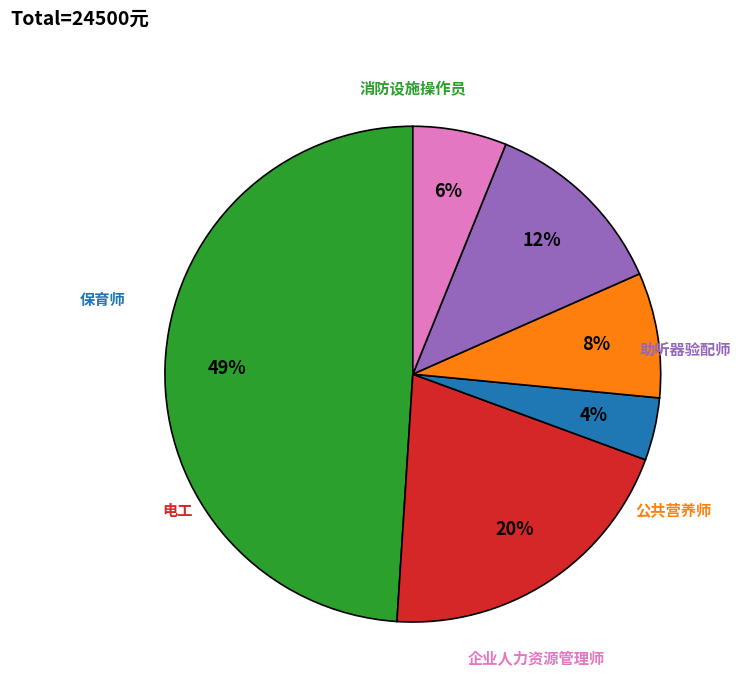

Which category has the smallest portion of the pie?

保育师